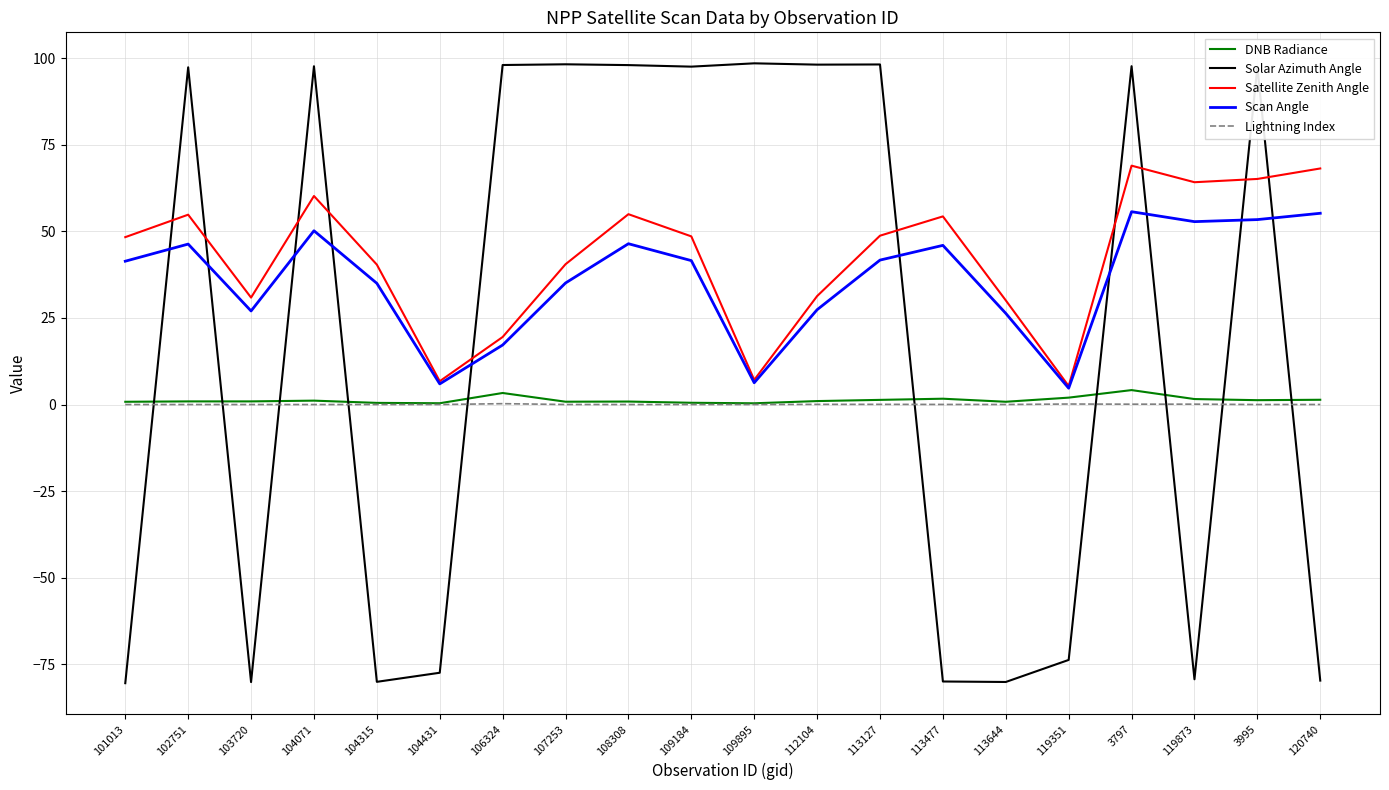

True or false: Satellite Zenith Angle and Lightning Index intersect in this chart.

False